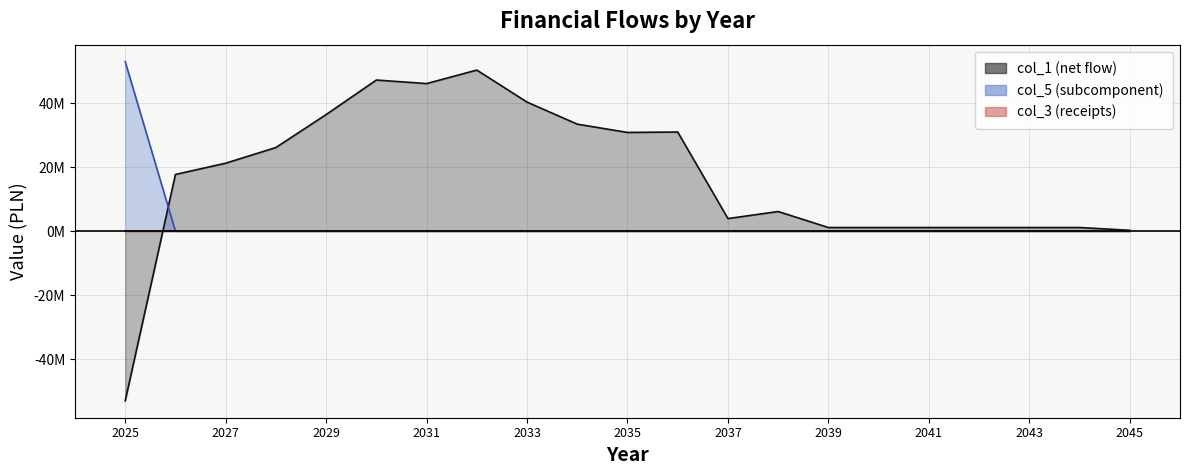

At which label does col_1 first exceed 17737175?

2026